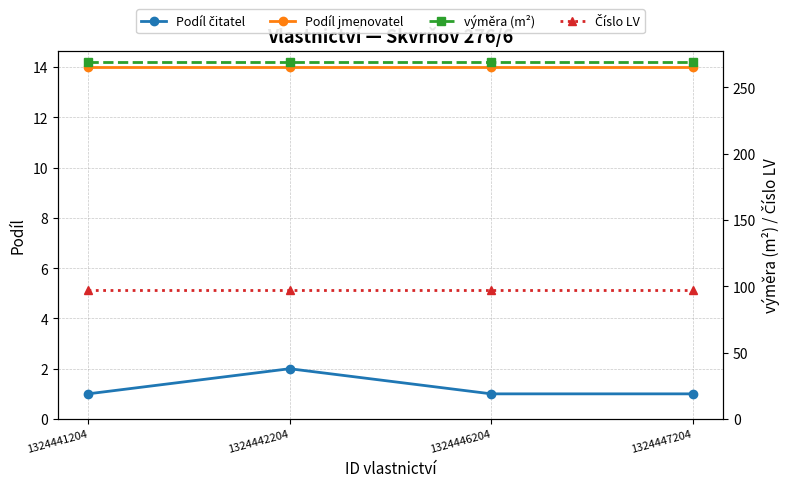

How many lines are shown in the chart?

4